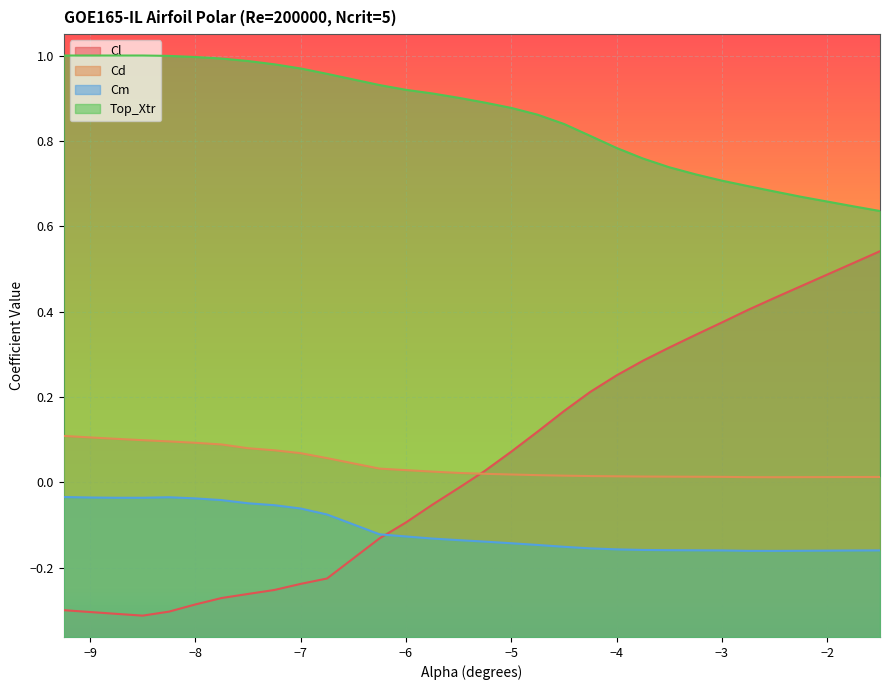

True or false: Cl has more than 1 points higher than both neighbors.

False